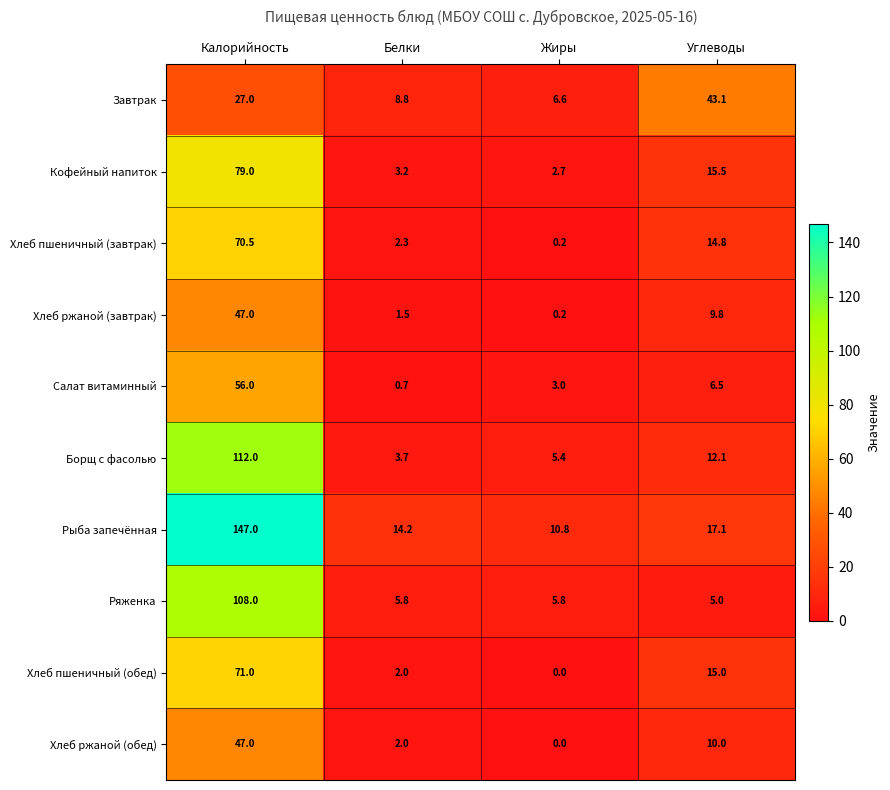

What is the difference between the maximum and minimum values in the Ряженка series?

103.0